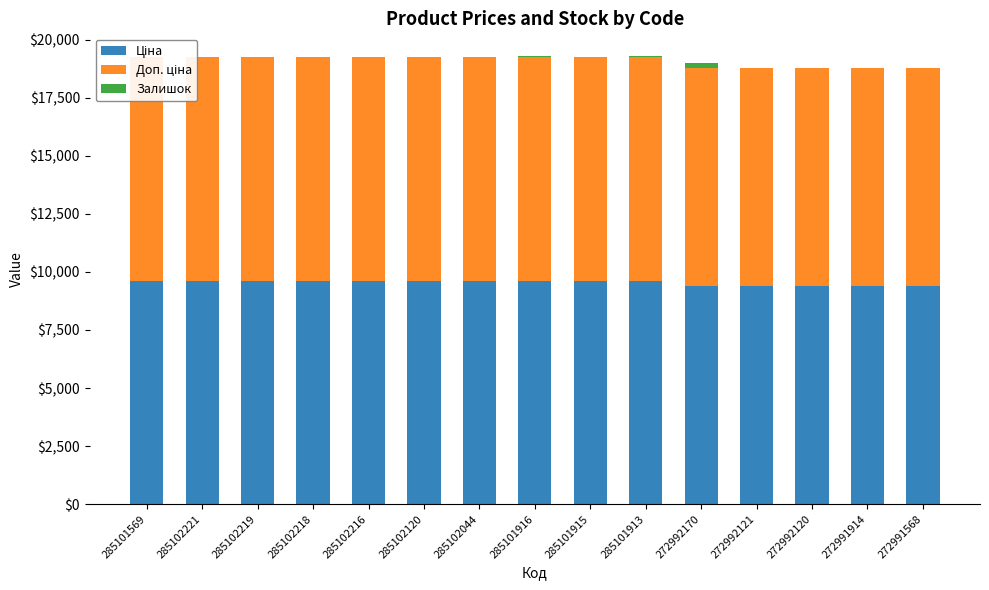

What are all the series names shown in the legend?

Ціна, Доп. ціна, Залишок